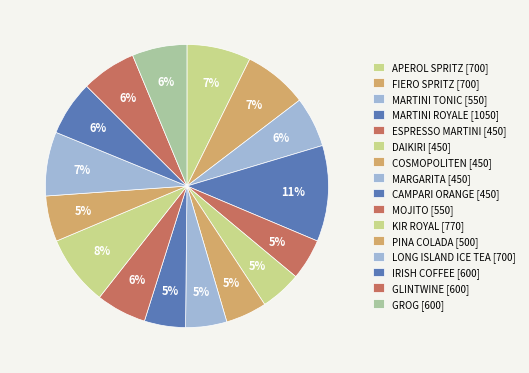

What percentage do KIR ROYAL and MARTINI TONIC together represent?

13.8%